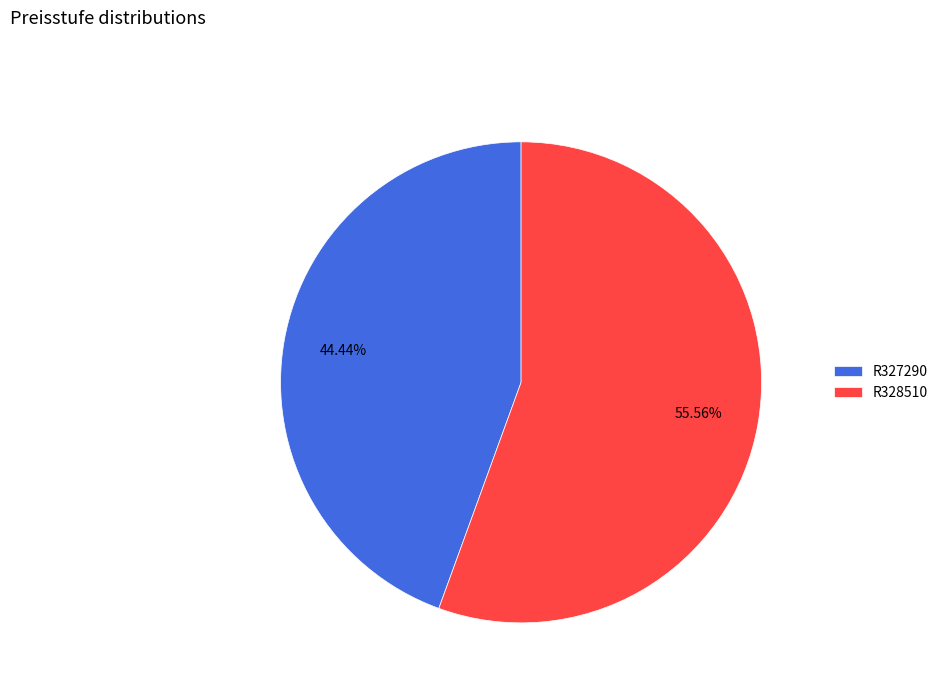

How many slices are in this pie chart?

2